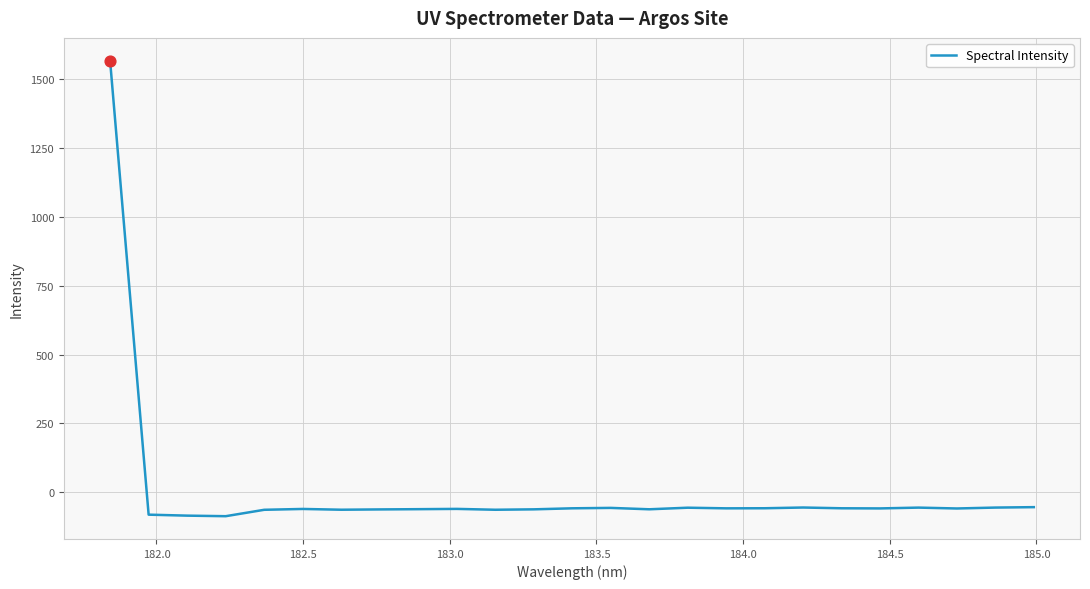

What is the greatest value displayed?

1566.0